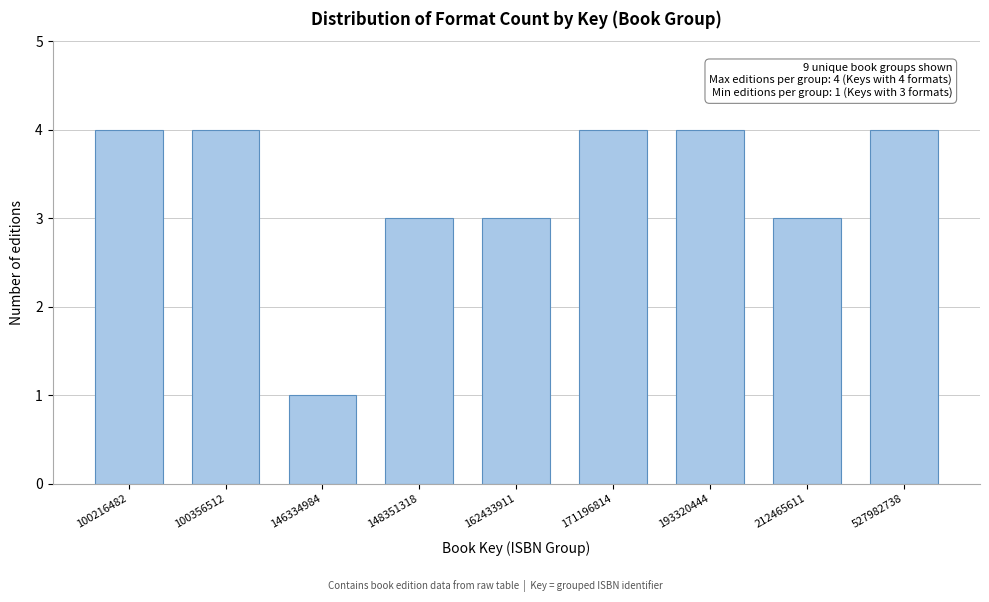

Reading left to right, what are all the values shown in this chart?

100216482=4	100356512=4	146334984=1	148351318=3	162433911=3	171196814=4	193320444=4	212465611=3	527982738=4